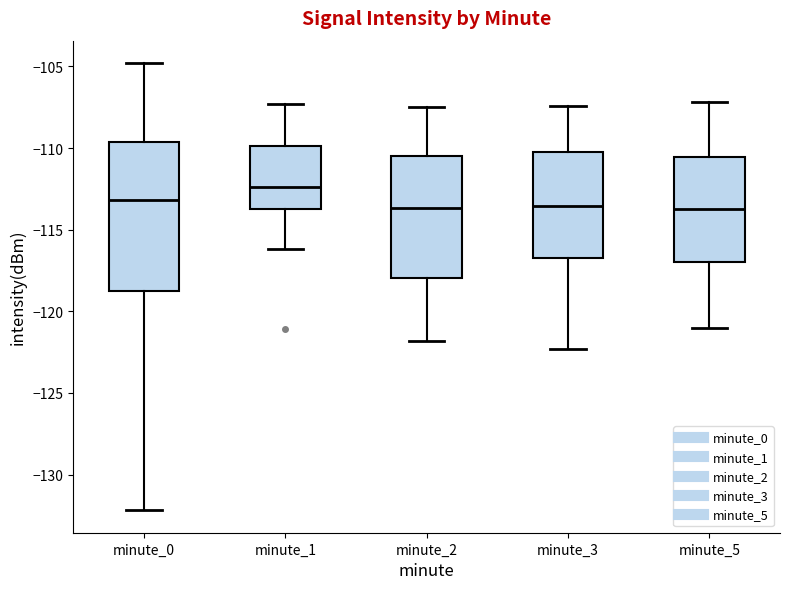

Reading left to right, read every box against the y-axis: the position of its median line, the range the box covers, and the ends of its whiskers. The values are not printed on the chart, so give them approximately, as read against the axis.

minute_0: median -113.0, box -119.0 to -109.5, whiskers -132.0 to -105.0
minute_1: median -112.5, box -113.5 to -110.0, whiskers -116.0 to -107.5
minute_2: median -113.5, box -118.0 to -110.5, whiskers -122.0 to -107.5
minute_3: median -113.5, box -116.5 to -110.0, whiskers -122.5 to -107.5
minute_5: median -113.5, box -117.0 to -110.5, whiskers -121.0 to -107.0